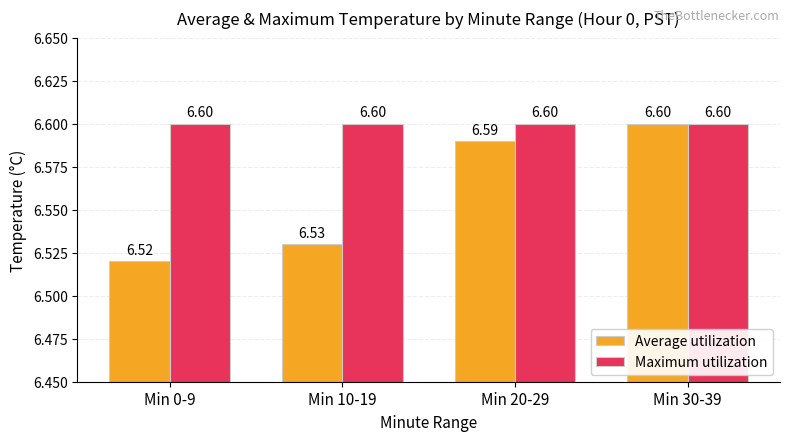

How many groups of bars are there?

4